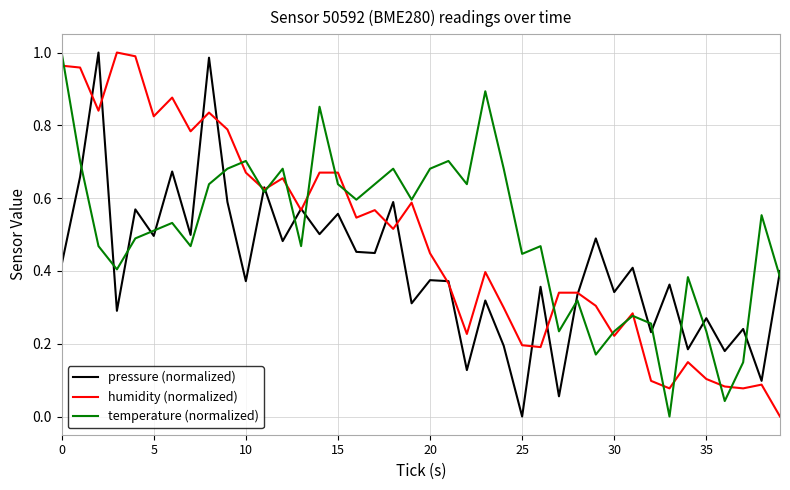

True or false: pressure (normalized) and temperature (normalized) cross at least once.

True